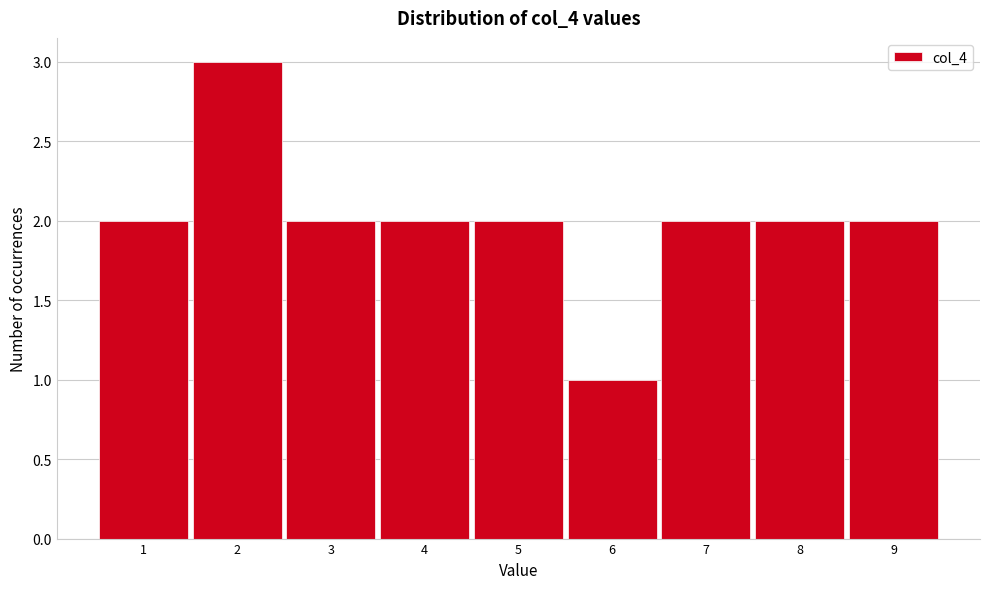

Reading left to right, list every bar in this chart as the range it spans on the x-axis followed by its height. The values are not printed on the chart, so give them approximately, as read against the axis.

0.5 to 1.5: 2
1.5 to 2.5: 3
2.5 to 3.5: 2
3.5 to 4.5: 2
4.5 to 5.5: 2
5.5 to 6.5: 1
6.5 to 7.5: 2
7.5 to 8.5: 2
8.5 to 9.5: 2